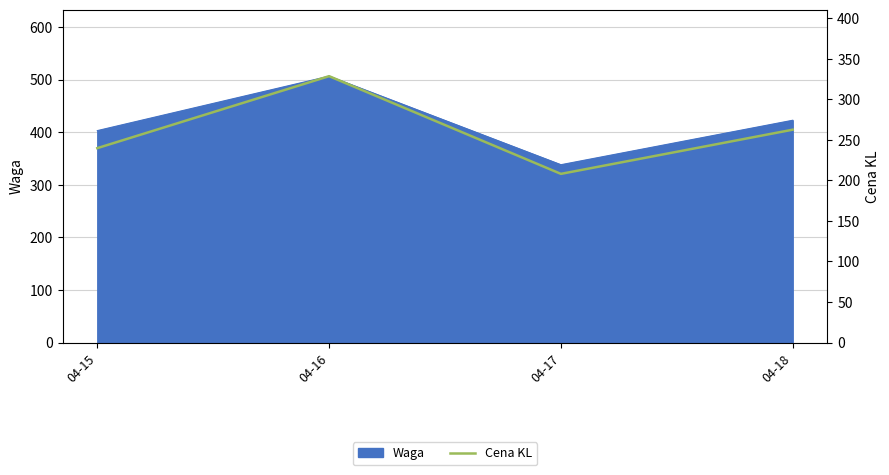

How many points are lower than both their immediate neighbors (excluding endpoints)?

1